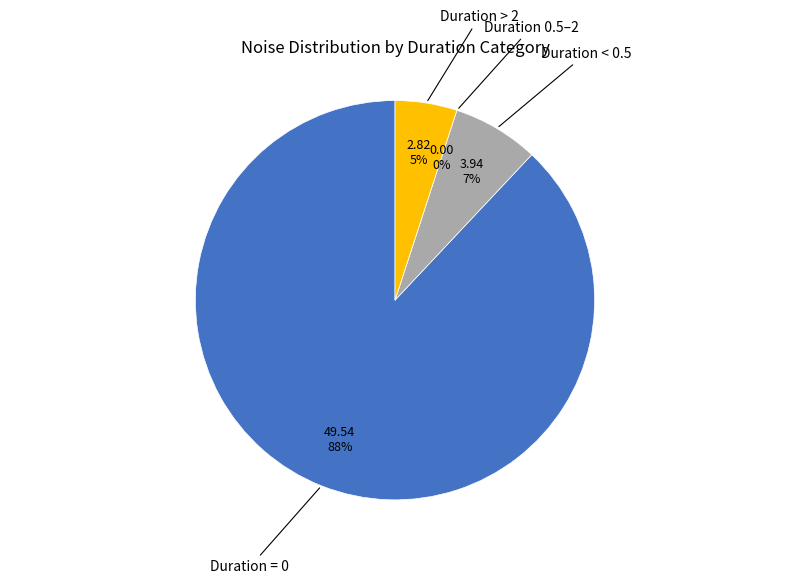

Between 3 and 27, which is larger?

27